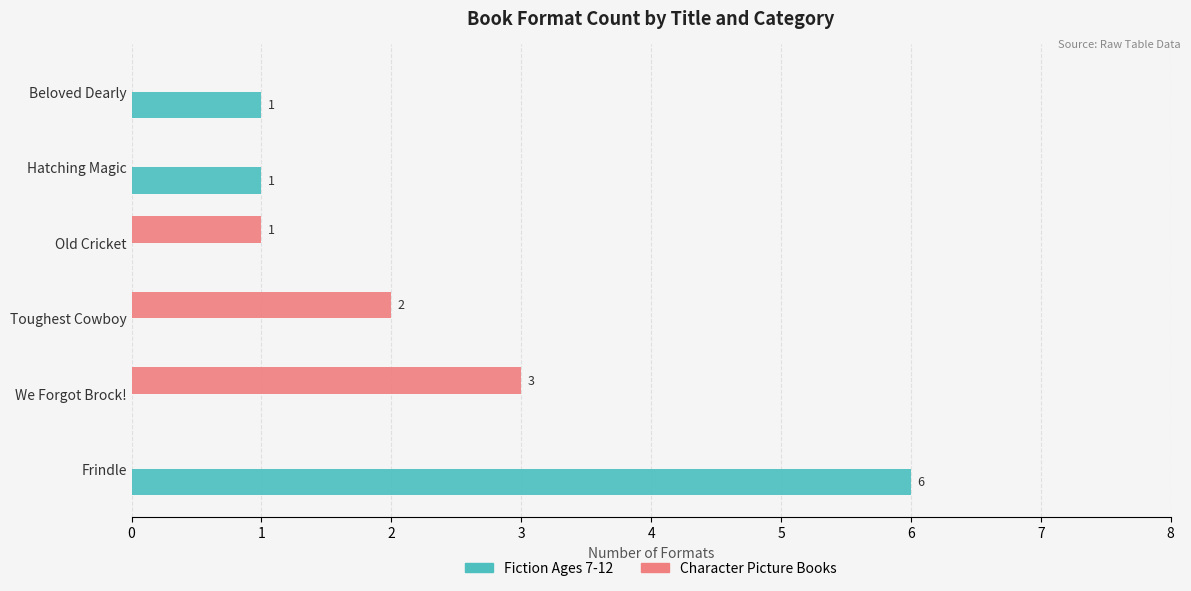

What is the sum of all Fiction Ages 7-12 values?

8